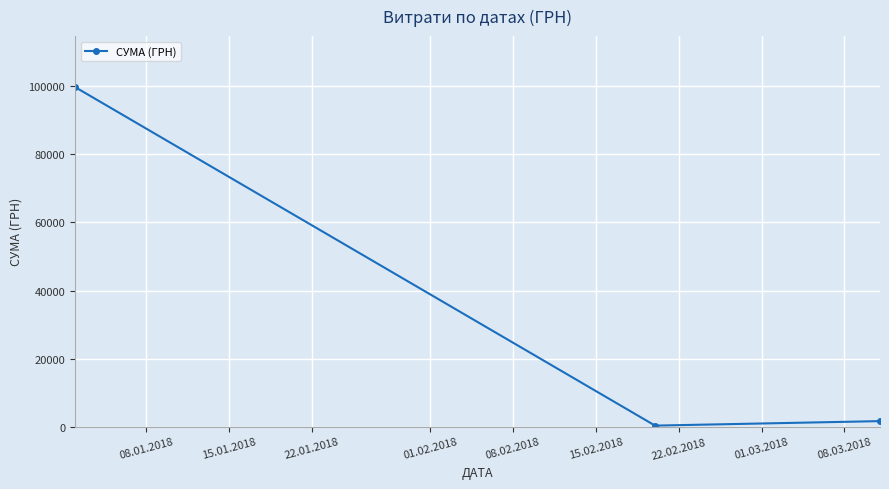

Reading left to right, what are all the values shown in this chart?

99787.5	300.0	1620.0